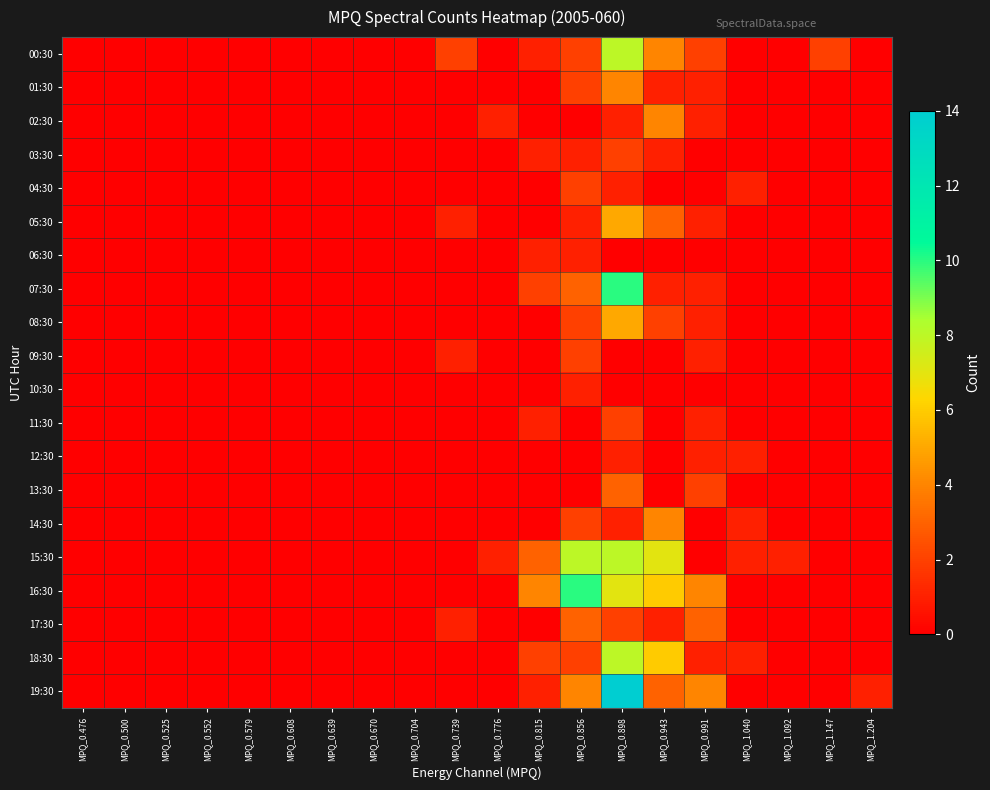

Which series has the largest total across all categories?

16:30